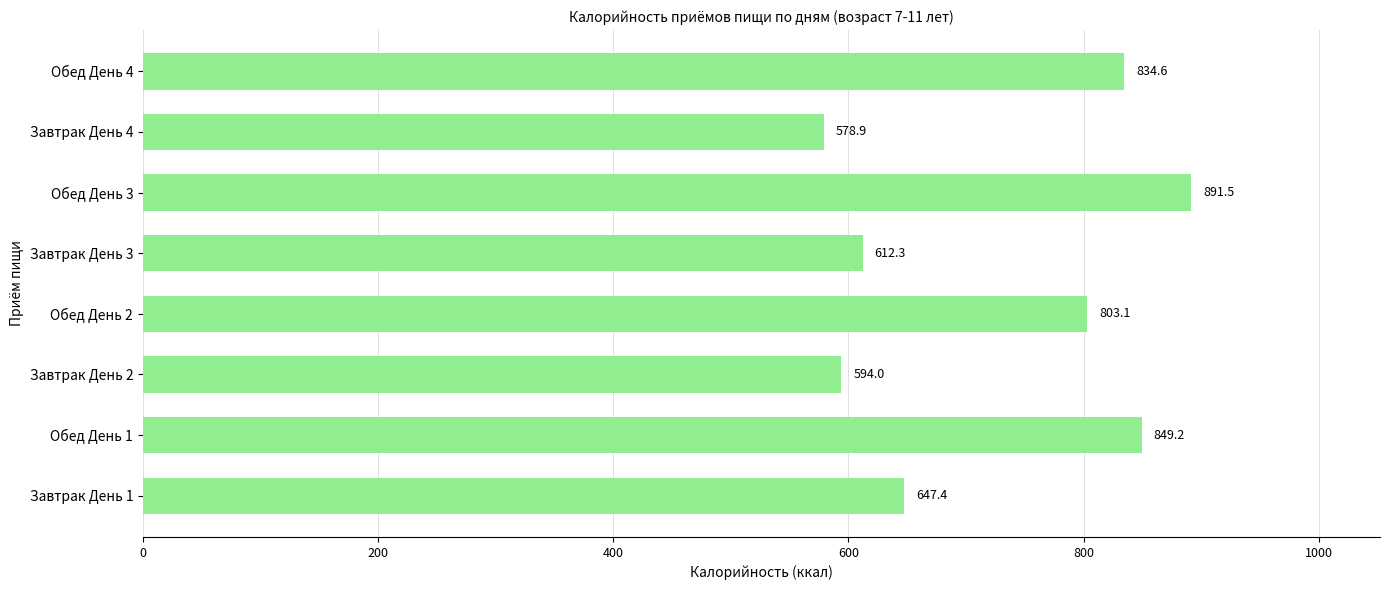

True or false: the data shows 587.9 at Обед День 1.

False